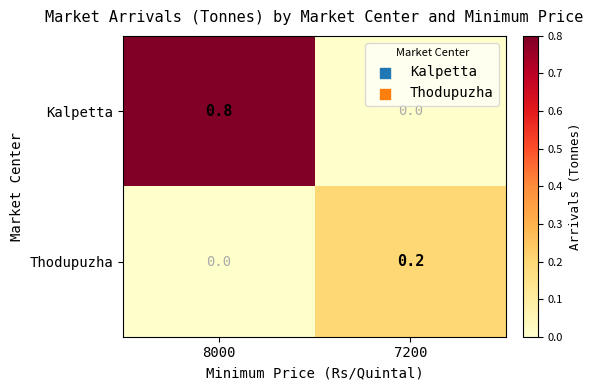

At which category is the sum across all series the highest?

8000